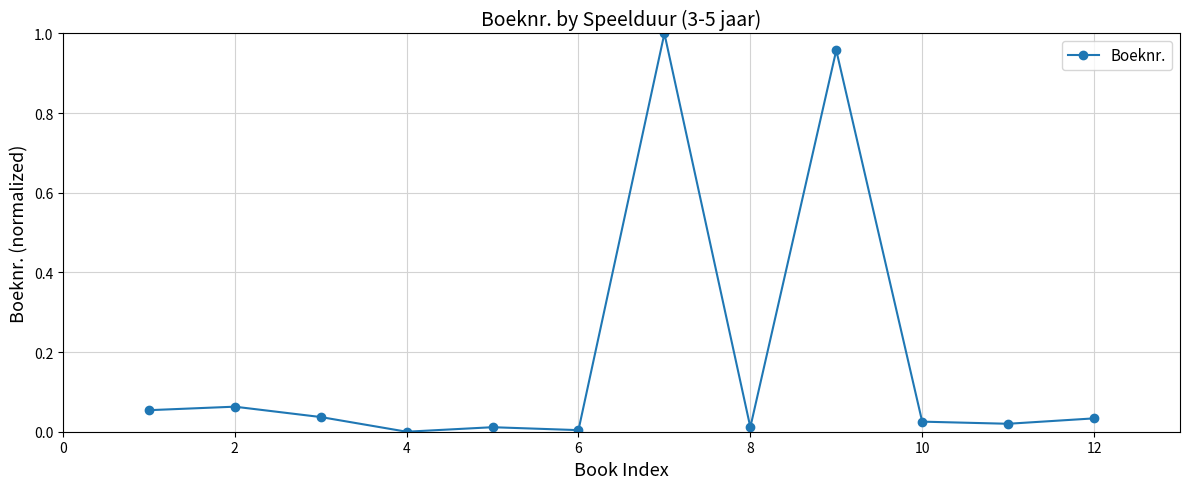

True or false: there are more than 2 points higher than both neighbors.

True